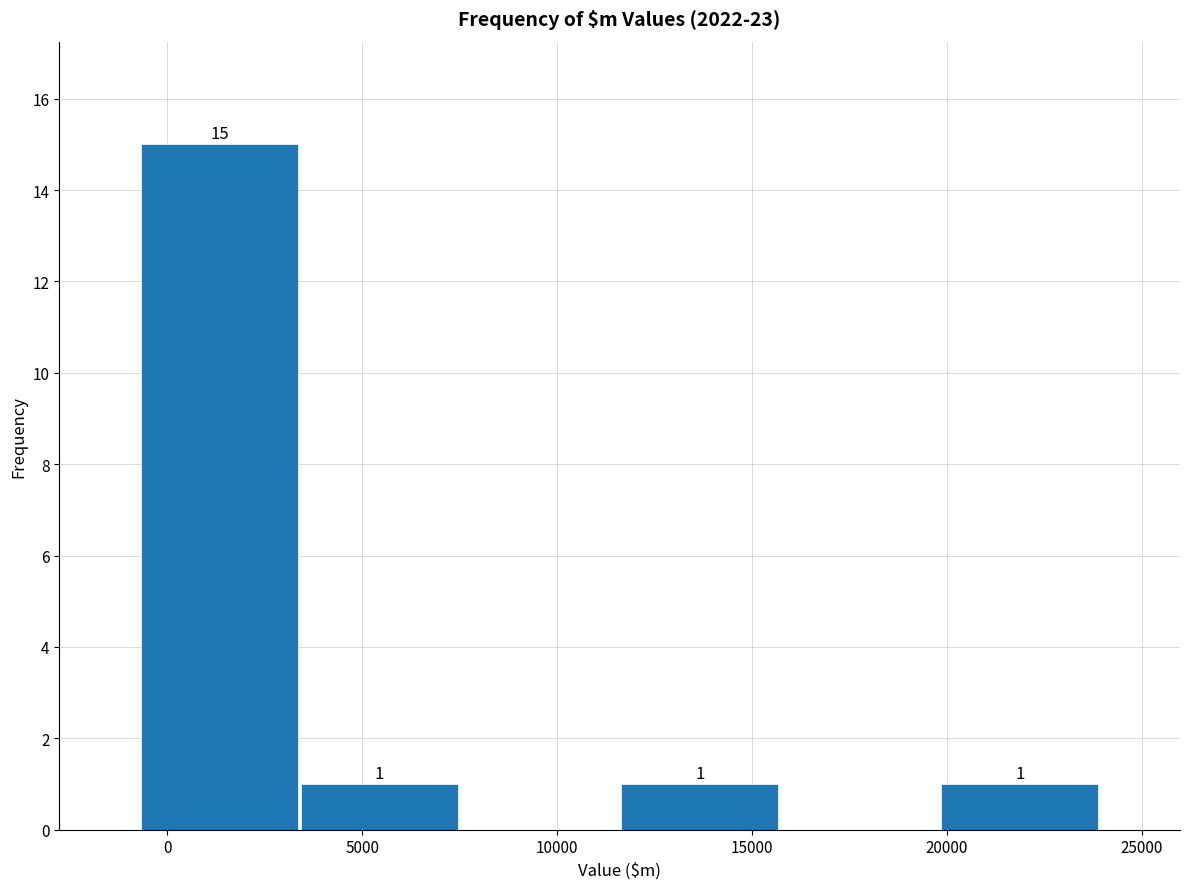

Over which range of the x-axis is the bar tallest?

-500 to 3500